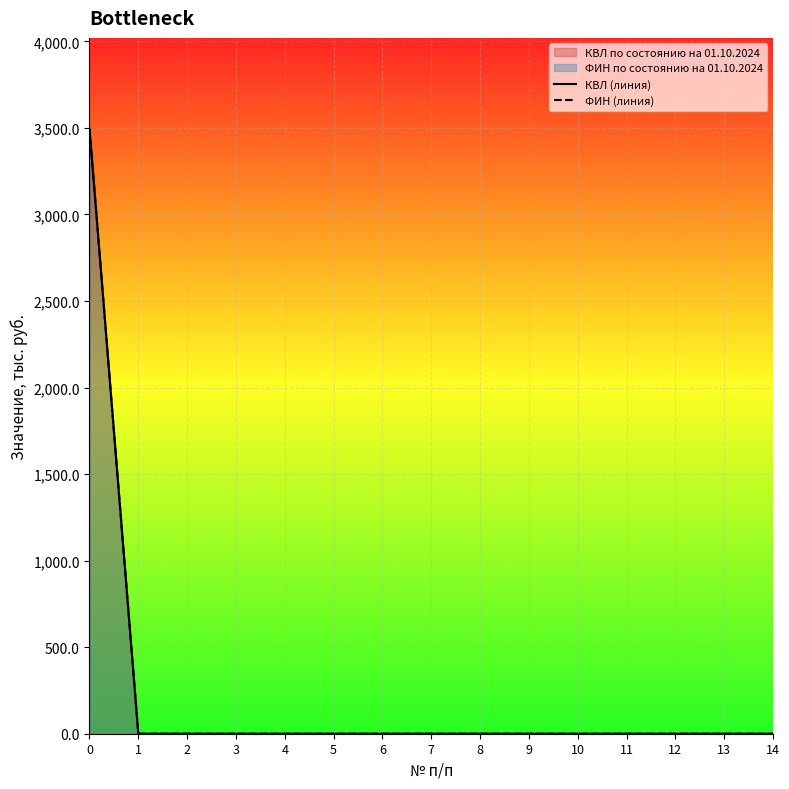

Is it true that ФИН (линия) equals -1149.4 at 11?

False